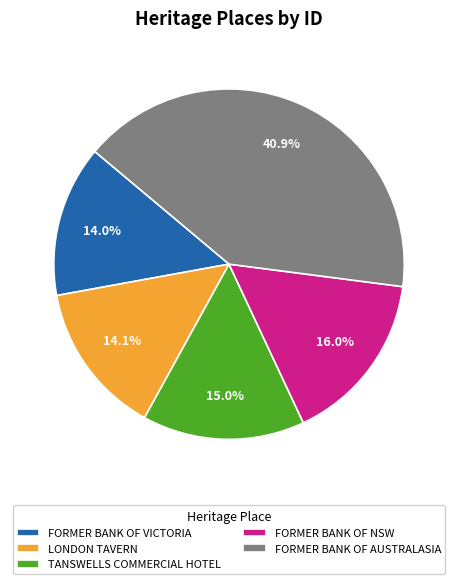

How many segments does this pie chart have?

5